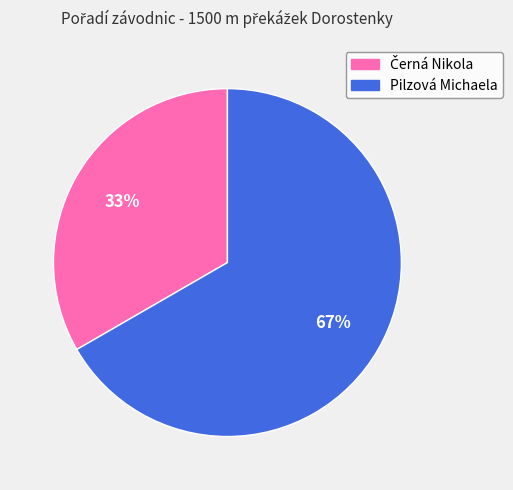

Which category accounts for the majority?

Pilzová Michaela